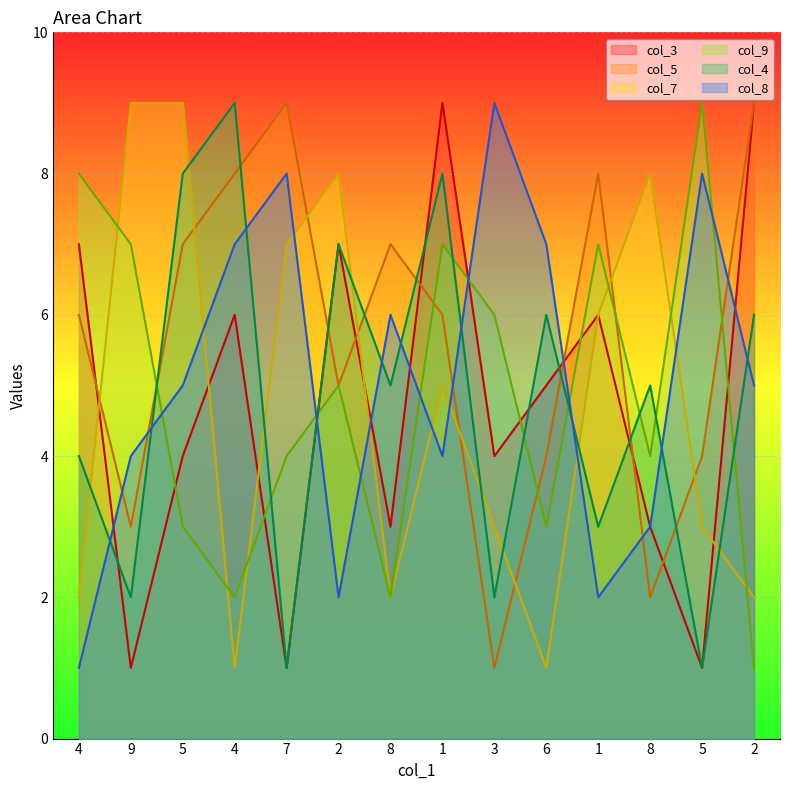

Rank the series by their maximum value, from highest to lowest.

col_3, col_5, col_7, col_9, col_4, col_8